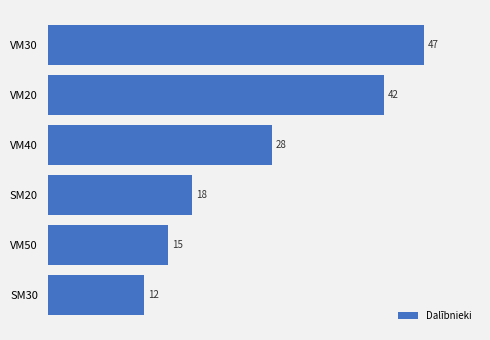

Are the bars horizontal?

Yes